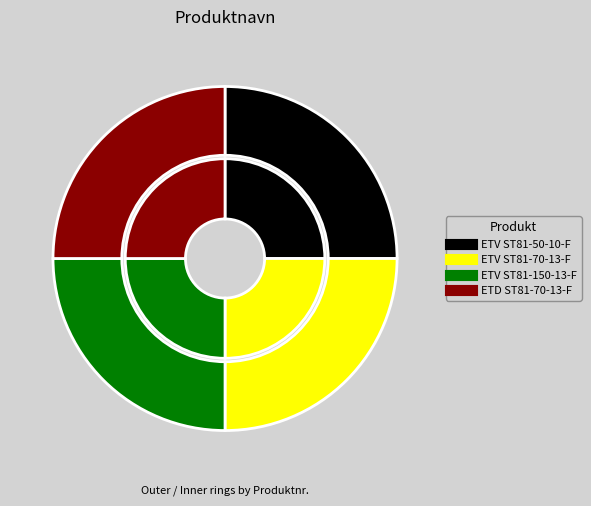

Combined, do ETD ST81-70-13-F and ETV ST81-50-10-F account for over 50%?

Yes